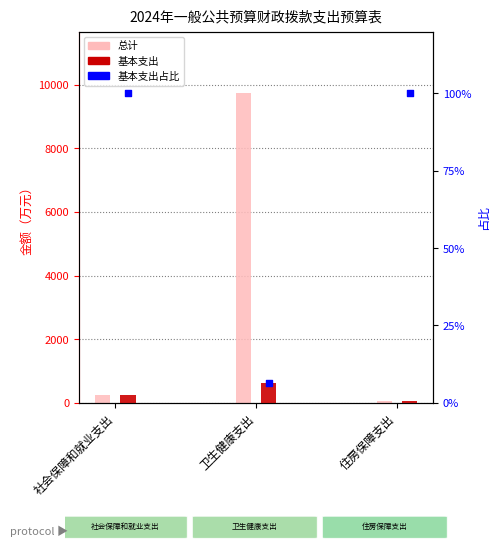

Which series has the largest total across all categories?

总计